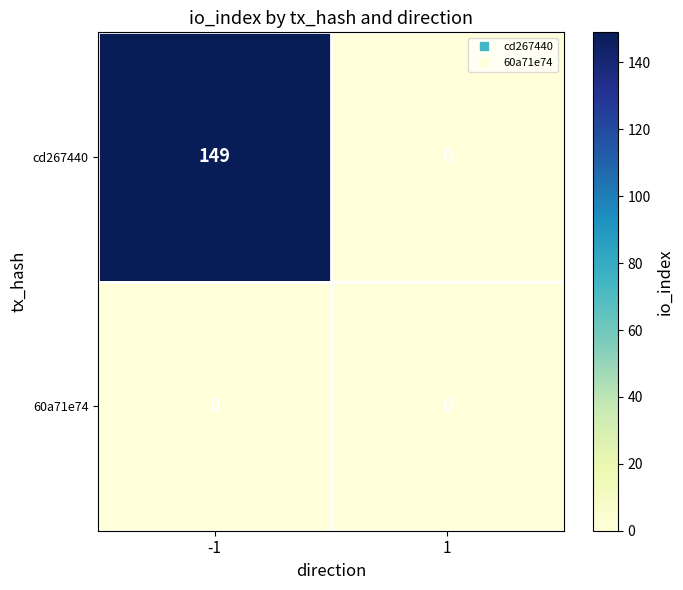

What is the difference between the cd267440 values at -1 and 1?

149